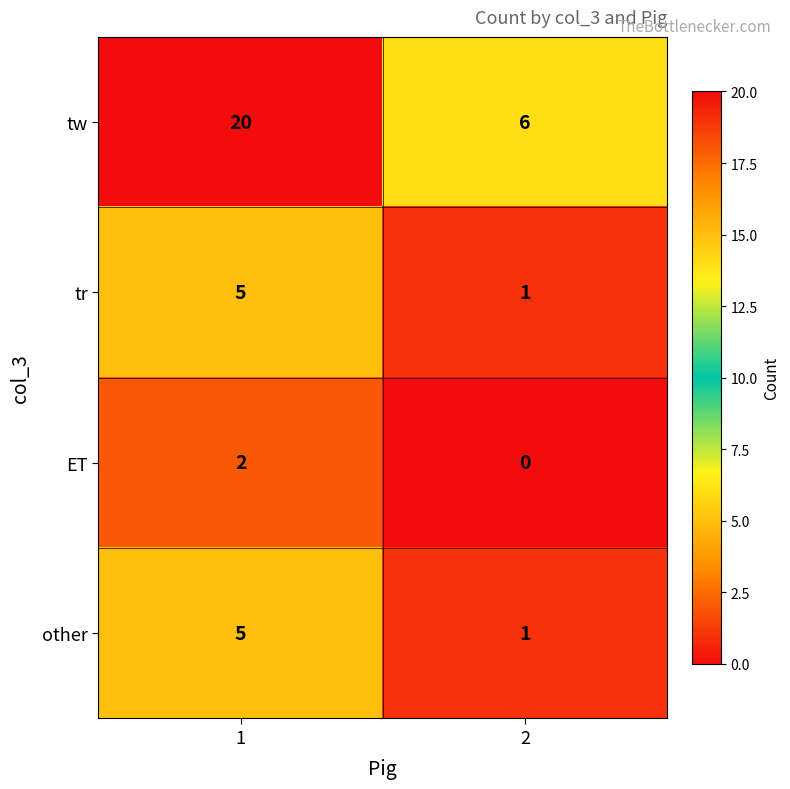

Rank the categories by tw value from lowest to highest.

2, 1